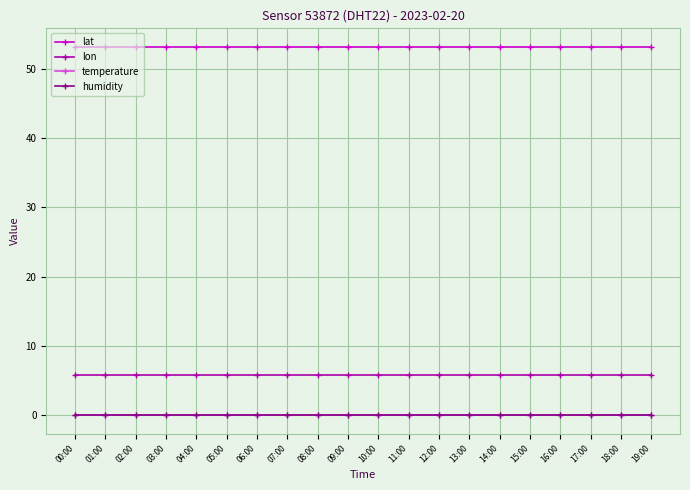

Is this an area chart (filled region under the line)?

No